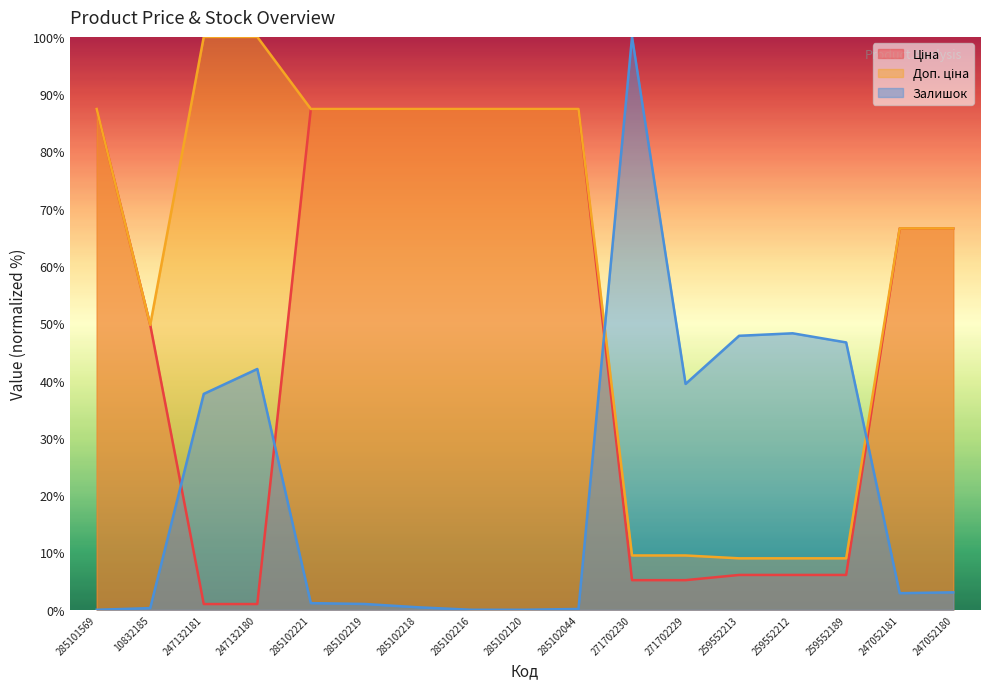

What is the label of the 1st point from the right?

247052180